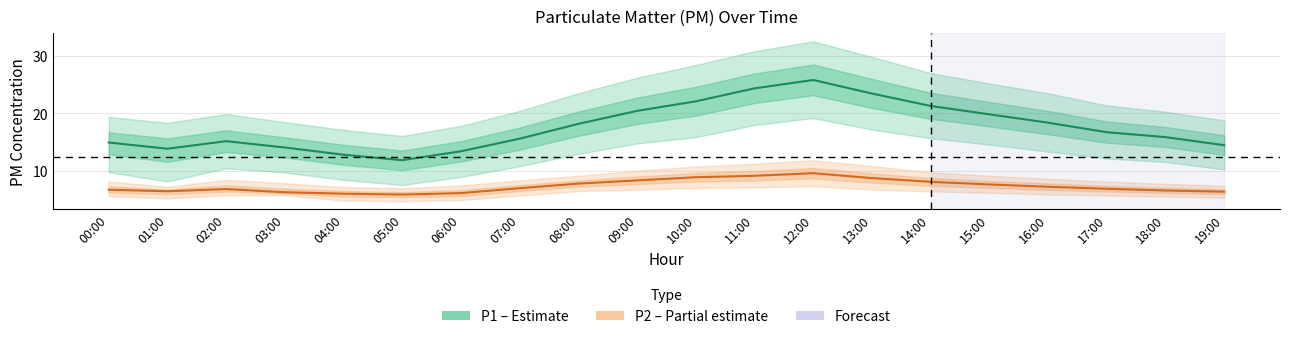

Reading left to right, list all the values displayed in this chart.

P1 (PM10): 00:00=15.0	01:00=13.9	02:00=15.2	03:00=14.1	04:00=12.8	05:00=11.9	06:00=13.4	07:00=15.6	08:00=18.2	09:00=20.4	10:00=22.1	11:00=24.4	12:00=25.8	13:00=23.4	14:00=21.3	15:00=19.9	16:00=18.4	17:00=16.8	18:00=15.9	19:00=14.5
P2 (PM2.5): 00:00=6.8	01:00=6.5	02:00=6.9	03:00=6.3	04:00=6.1	05:00=6.0	06:00=6.2	07:00=7.0	08:00=7.8	09:00=8.4	10:00=8.9	11:00=9.2	12:00=9.7	13:00=8.8	14:00=8.2	15:00=7.7	16:00=7.3	17:00=7.0	18:00=6.7	19:00=6.5